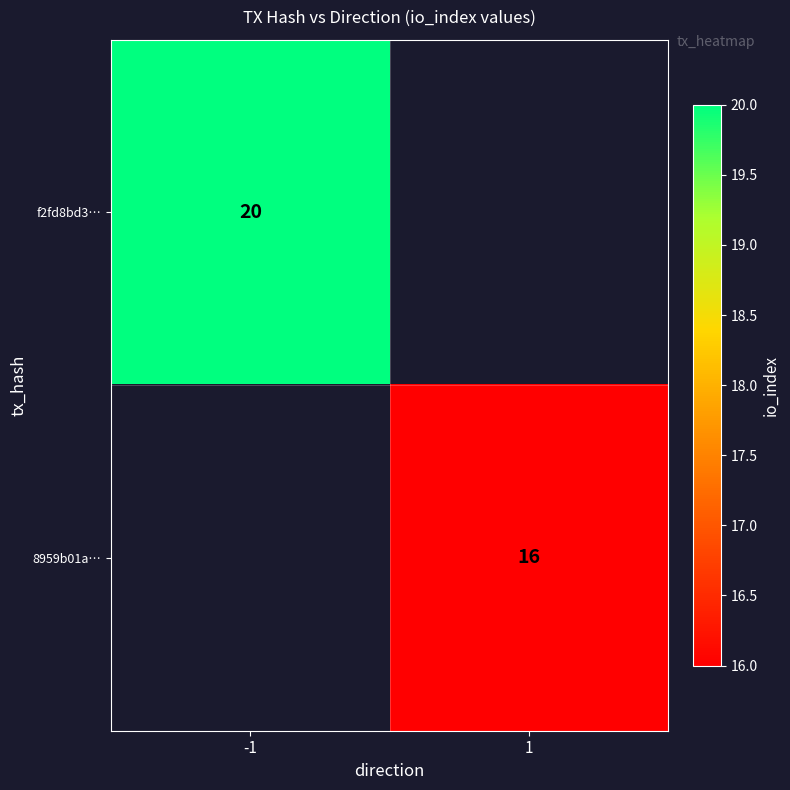

The value of f2fd8bd3… at -1 is 20. True or false?

True